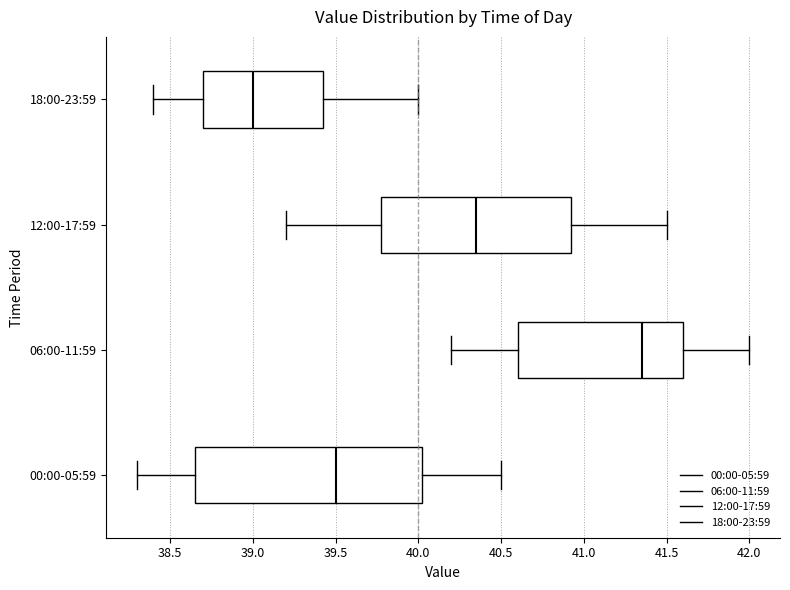

Reading bottom to top, read every box against the x-axis: the position of its median line, the range the box covers, and the ends of its whiskers. The values are not printed on the chart, so give them approximately, as read against the axis.

00:00-05:59: median 39.50, box 38.65 to 40.05, whiskers 38.30 to 40.50
06:00-11:59: median 41.35, box 40.60 to 41.60, whiskers 40.20 to 42.00
12:00-17:59: median 40.35, box 39.80 to 40.95, whiskers 39.20 to 41.50
18:00-23:59: median 39.00, box 38.70 to 39.45, whiskers 38.40 to 40.00